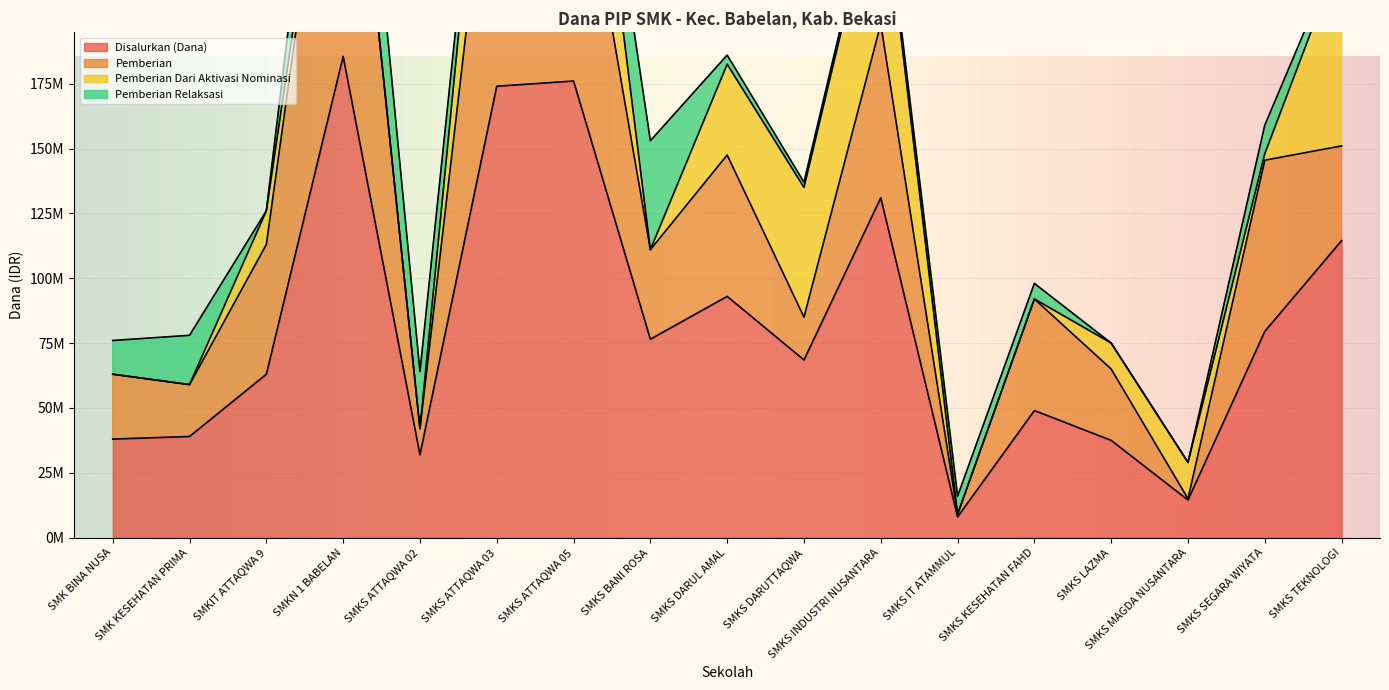

Is it true that Pemberian Dari Aktivasi Nominasi equals 48000000 at SMKS ATTAQWA 03?

True